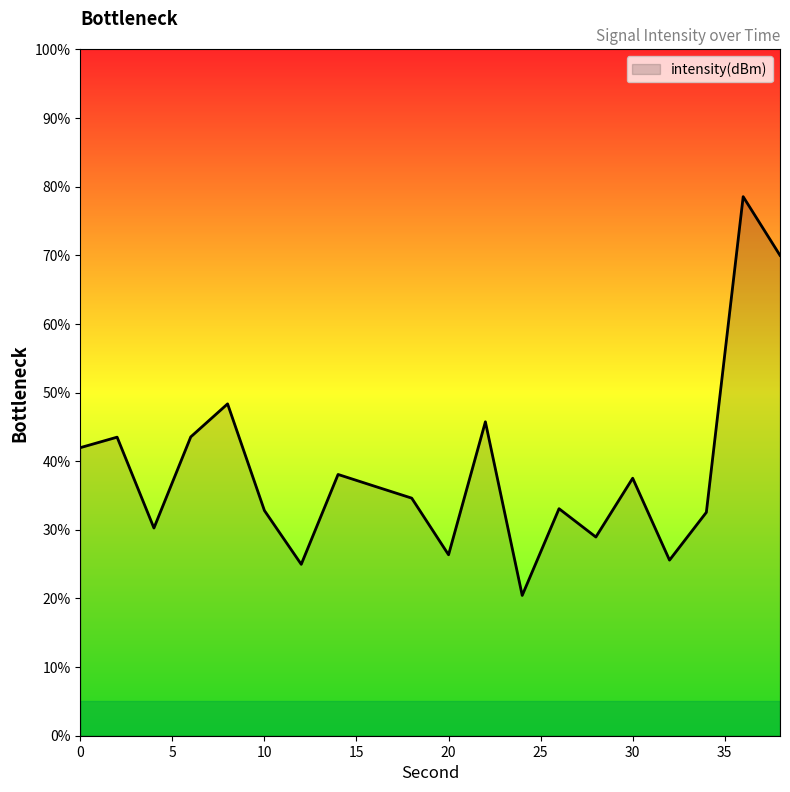

What is the maximum value shown in the chart?

78.5